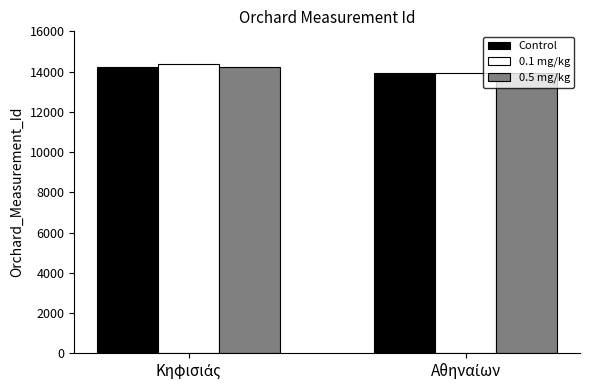

What is the sum of all Control values?

28158